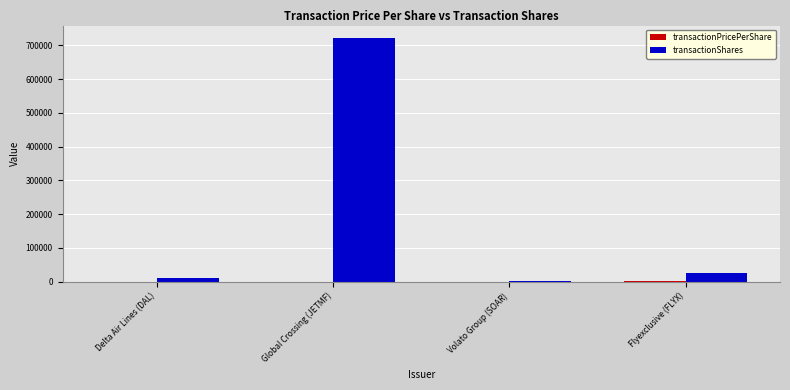

What value does the transactionShares series have at Global Crossing (JETMF)?

722581.0